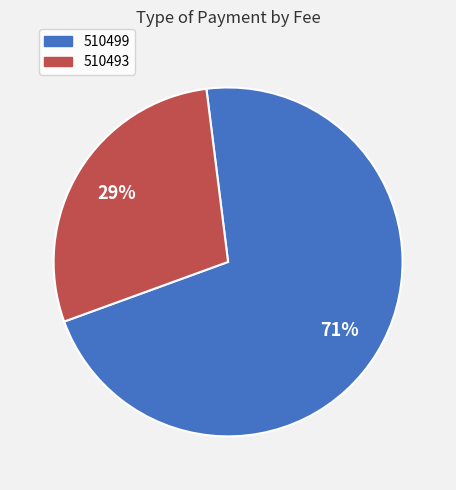

Which slice is the smallest?

510493